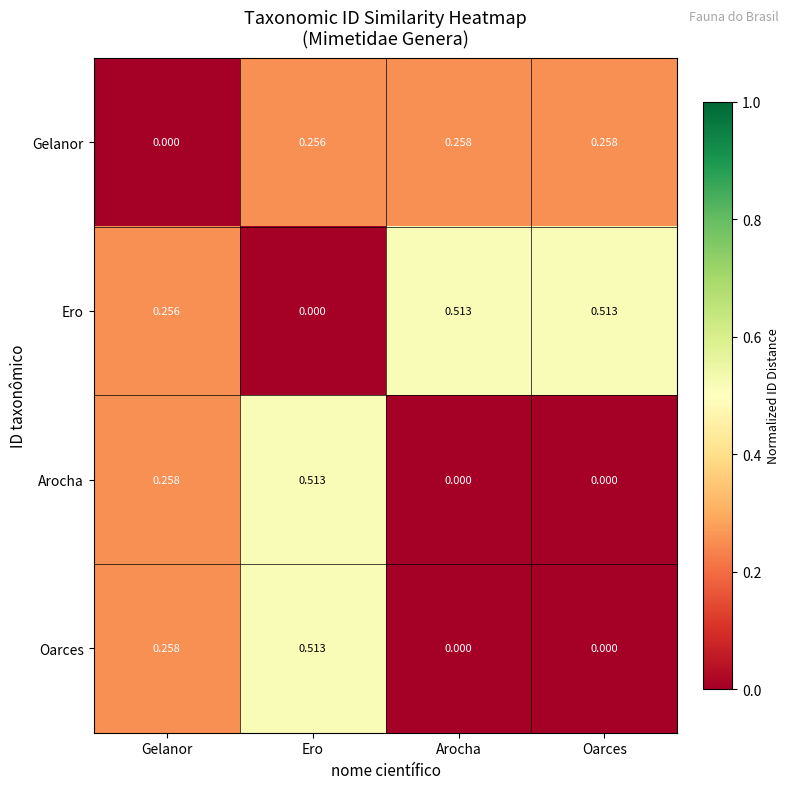

Which category has the lowest value in the Gelanor series?

Gelanor